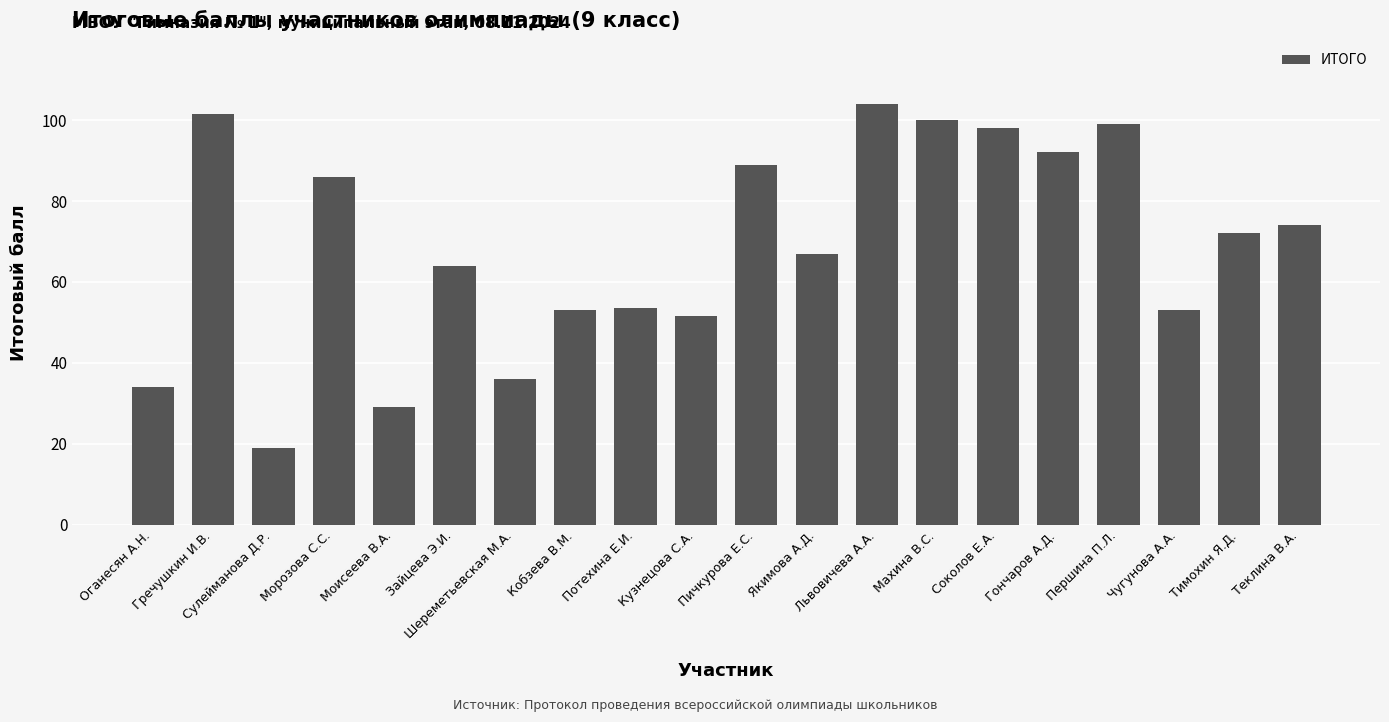

What is the sum of all values?

1375.5